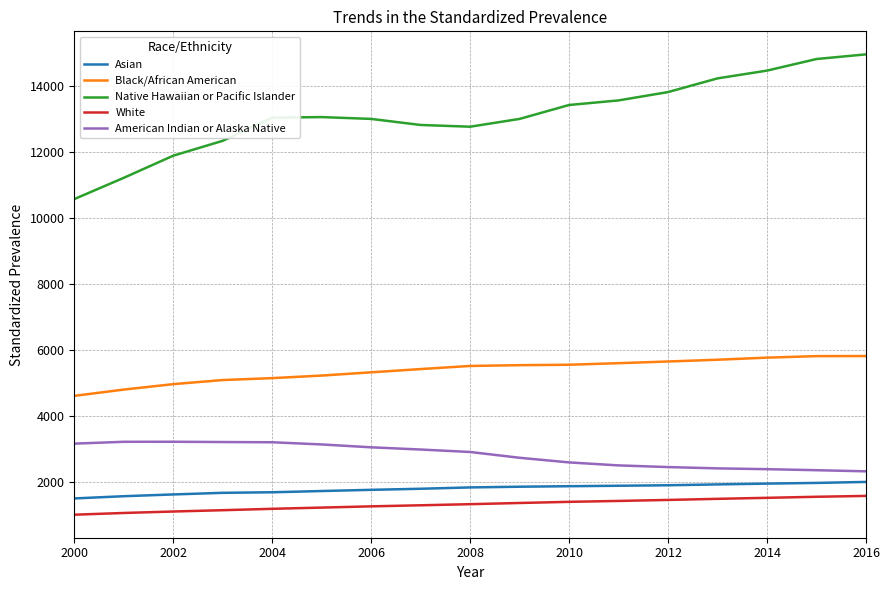

What is the maximum value shown in the chart?

14969.0